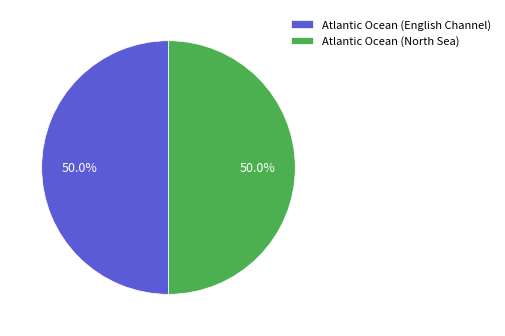

What is the ratio of the value at Atlantic Ocean (English Channel) to the value at Atlantic Ocean (North Sea)?

1.0